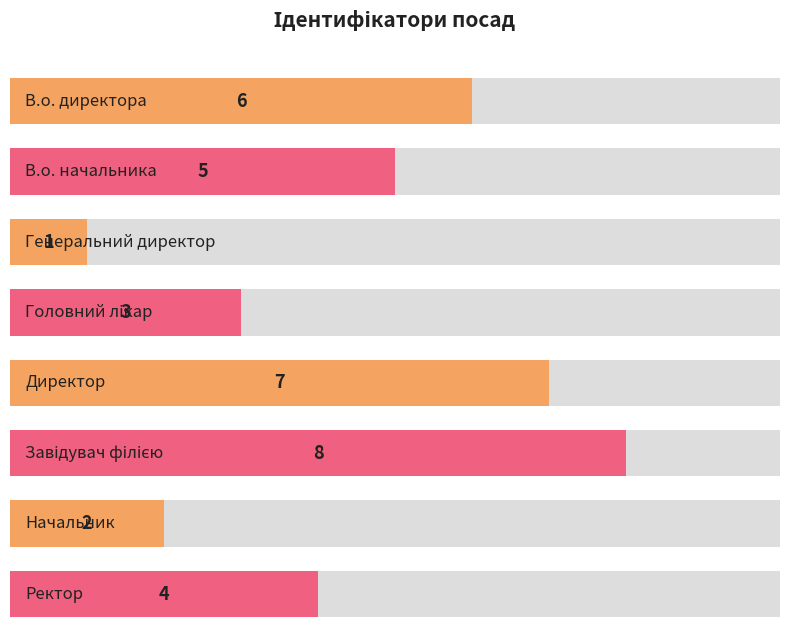

How many distinct data groups are displayed?

1